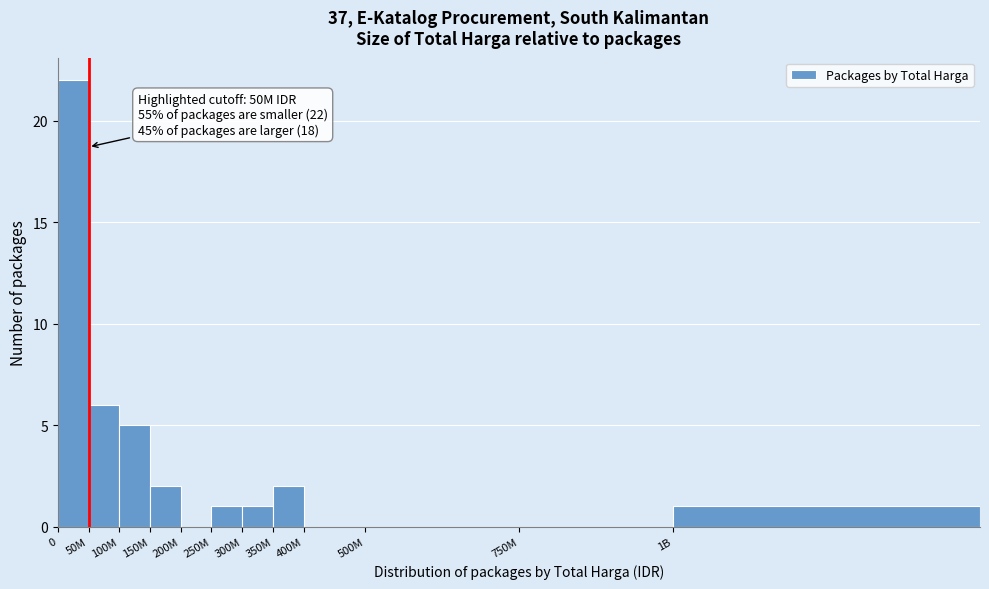

Reading right to left, what are all the values shown in this chart?

1B=1	750M=0	500M=0	400M=0	350M=2	300M=1	250M=1	200M=0	150M=2	100M=5	50M=6	0=22